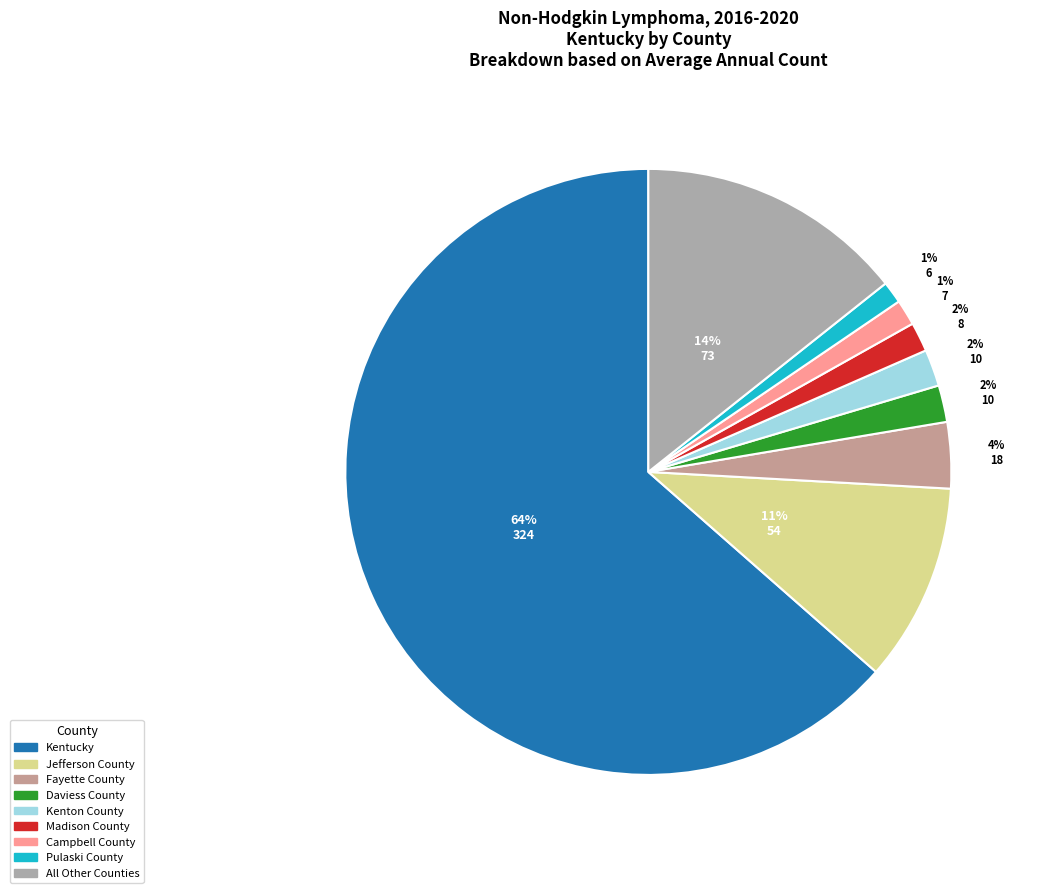

To the nearest percent, what is the difference between the largest and smallest slice percentages?

62%